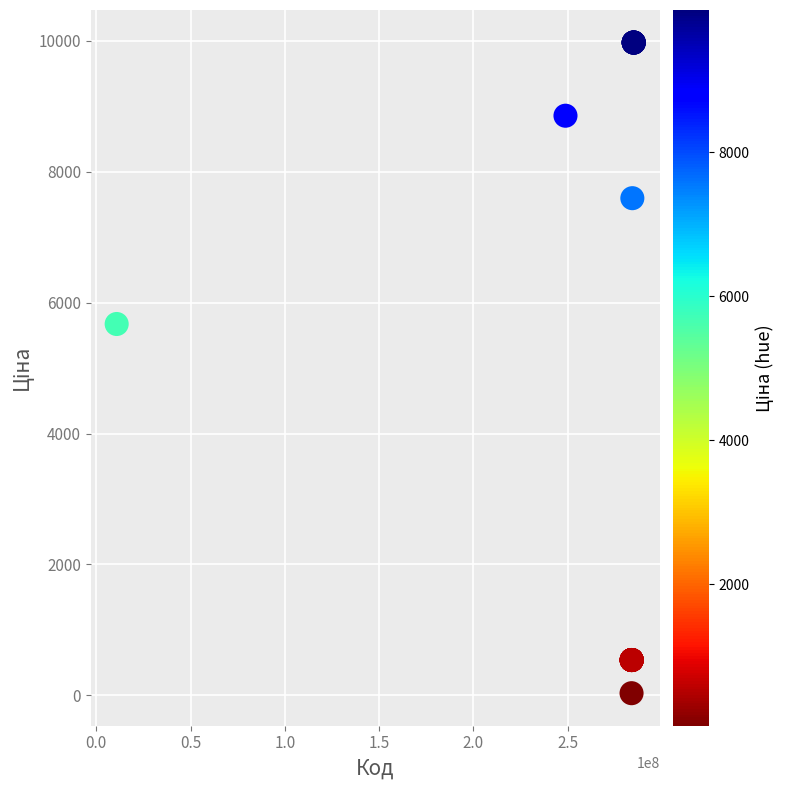

What Y value in the scatter plot is closest to 5003?

5673.8